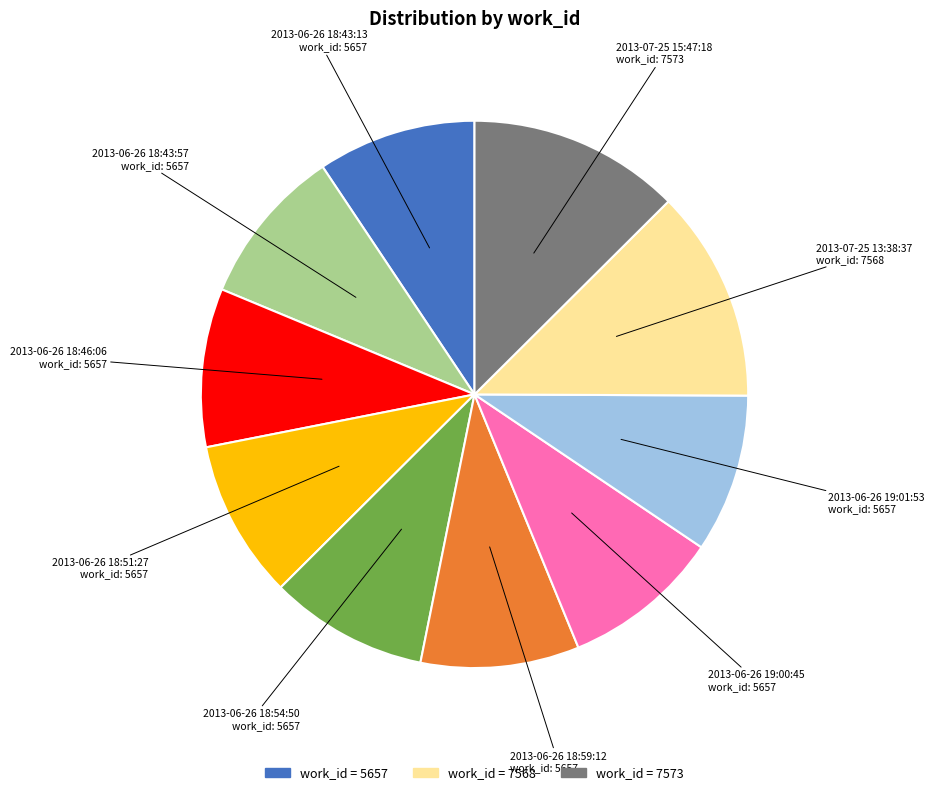

Is there a majority slice in this chart?

No